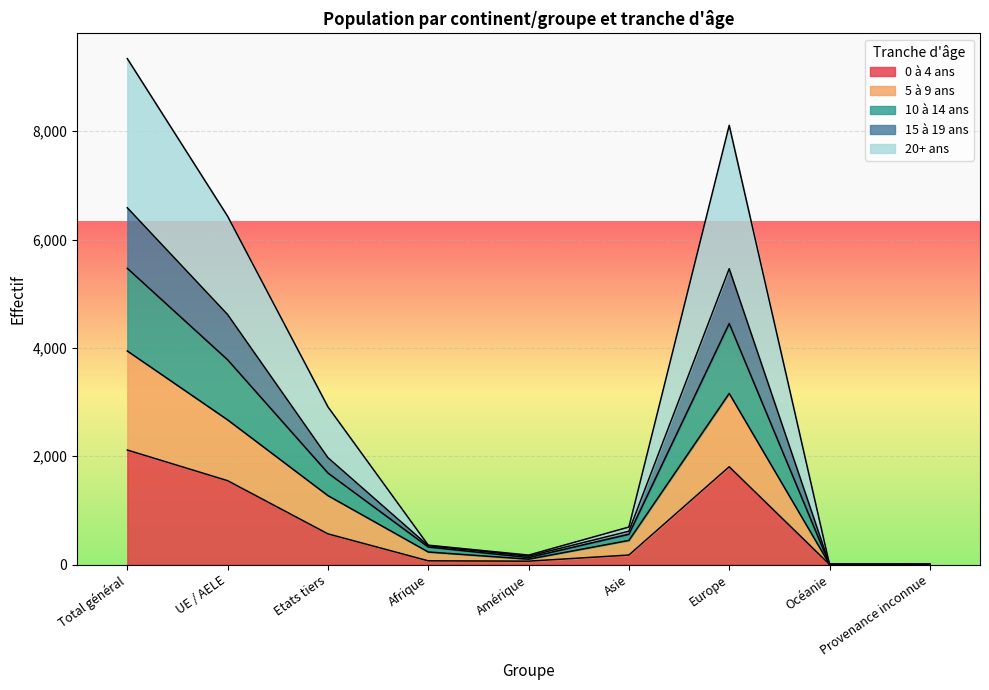

At Provenance inconnue, list the series in order from largest to smallest.

5 à 9 ans, 10 à 14 ans, 15 à 19 ans, 20+ ans, 0 à 4 ans